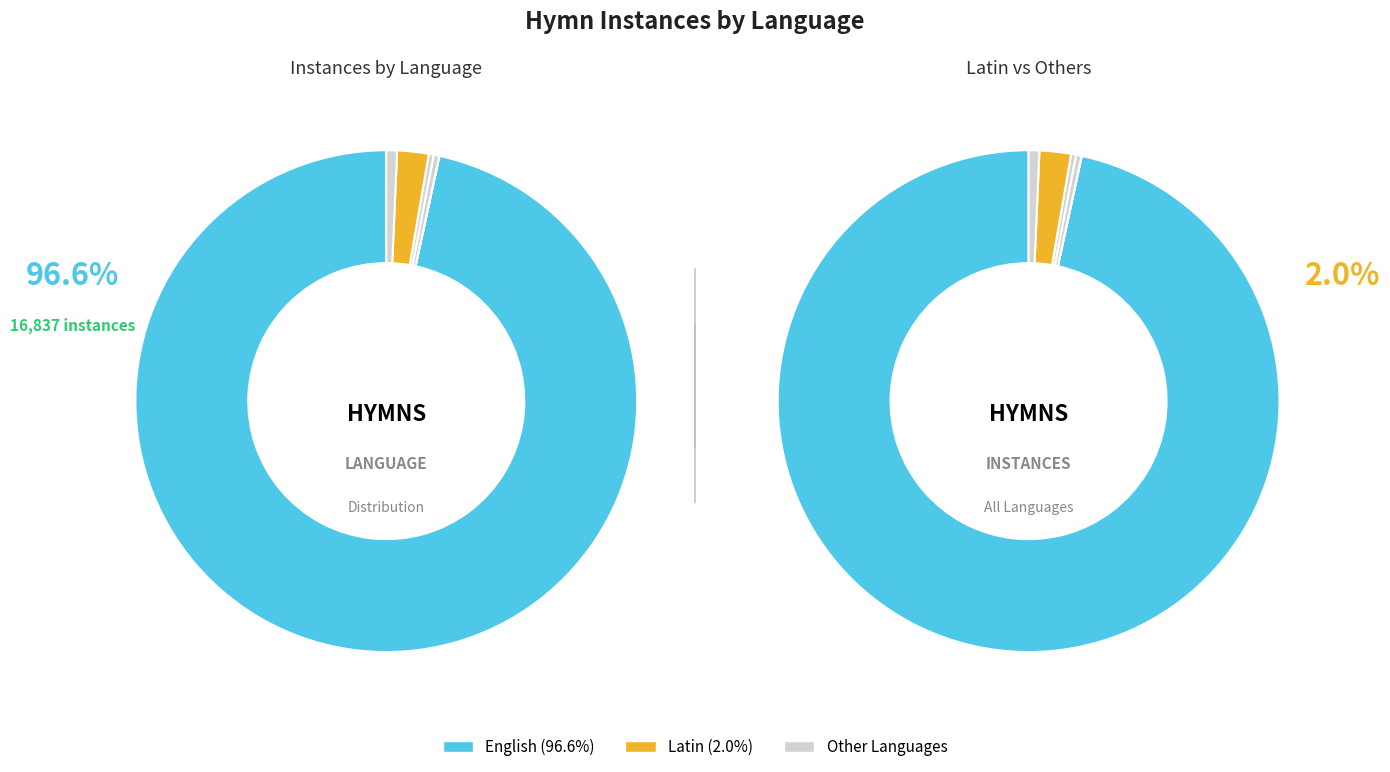

Is there a majority slice in this chart?

Yes